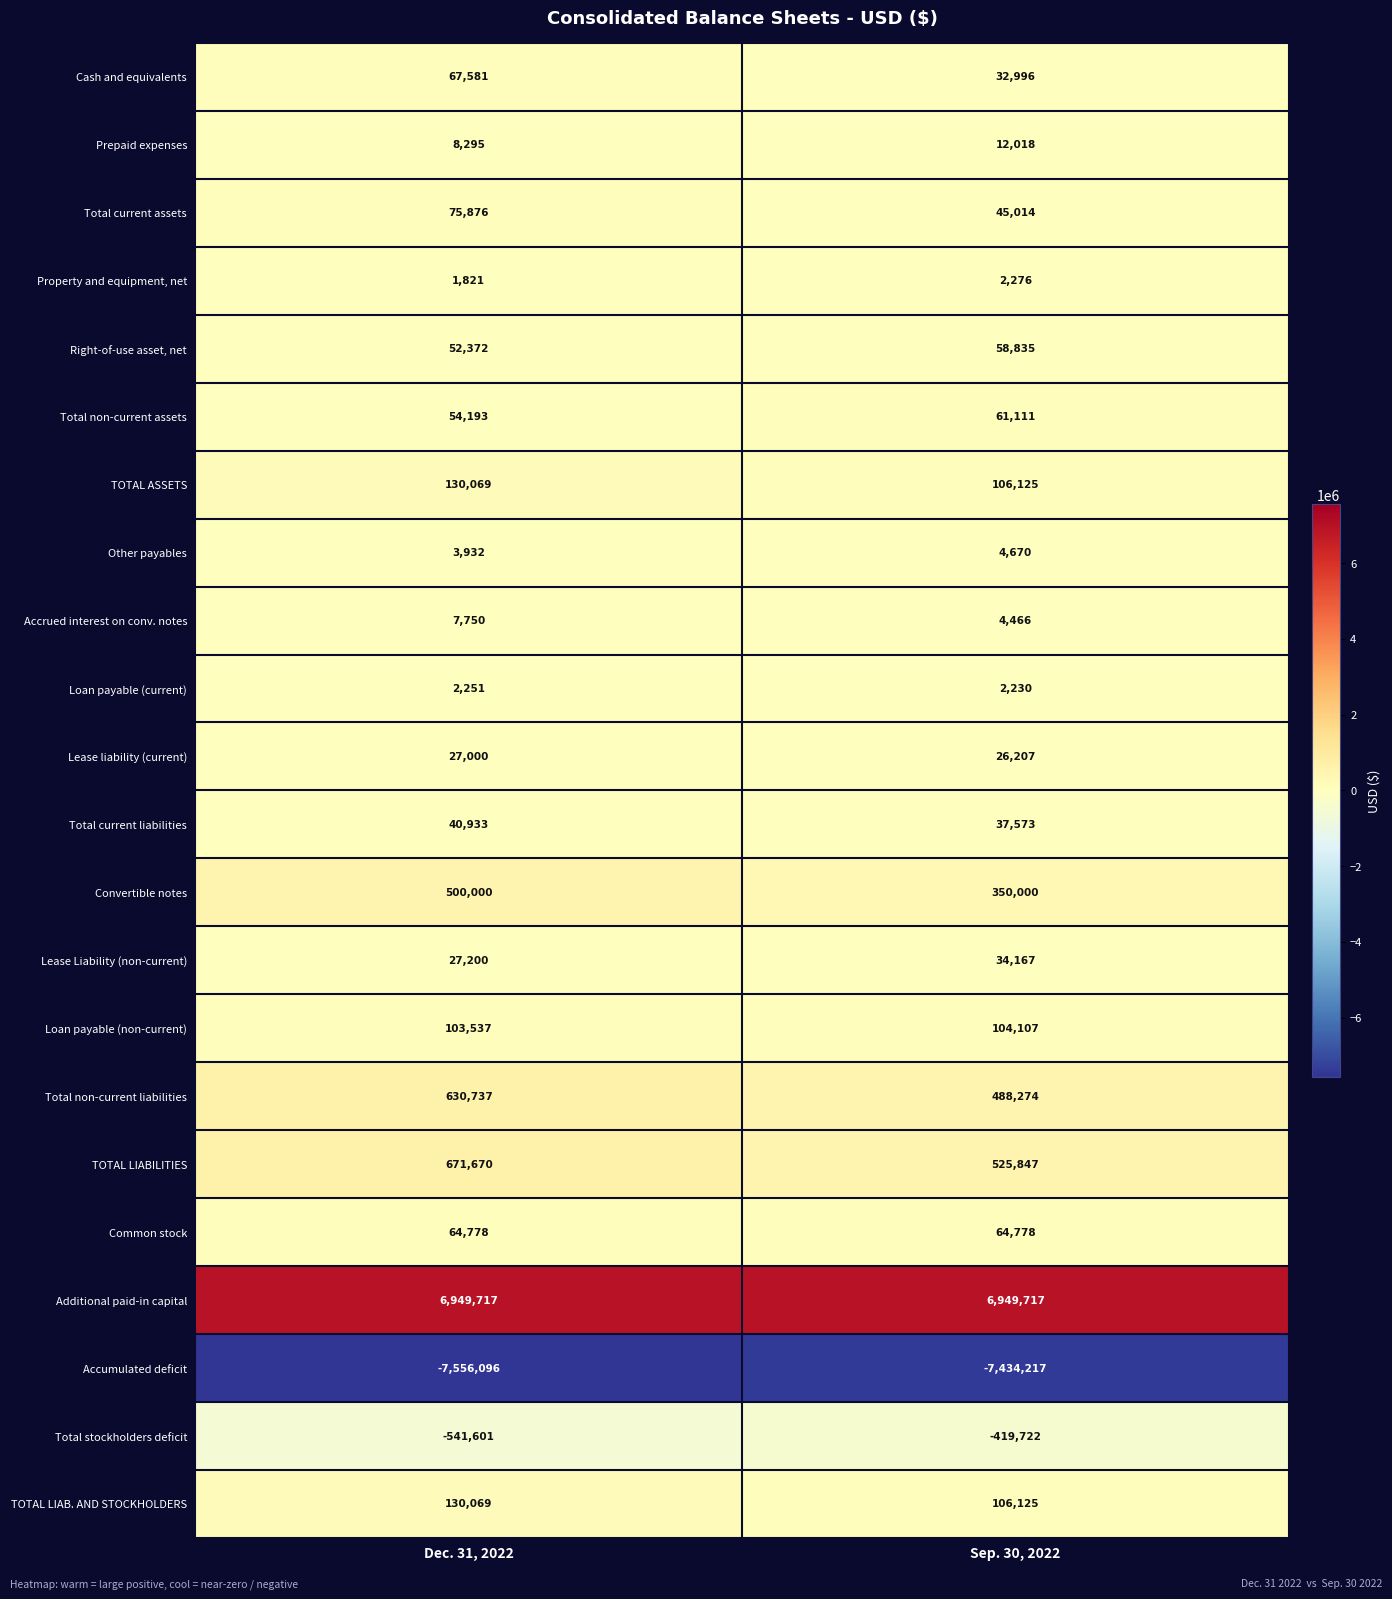

What is the total value across all series at Sep. 30, 2022?

1162597